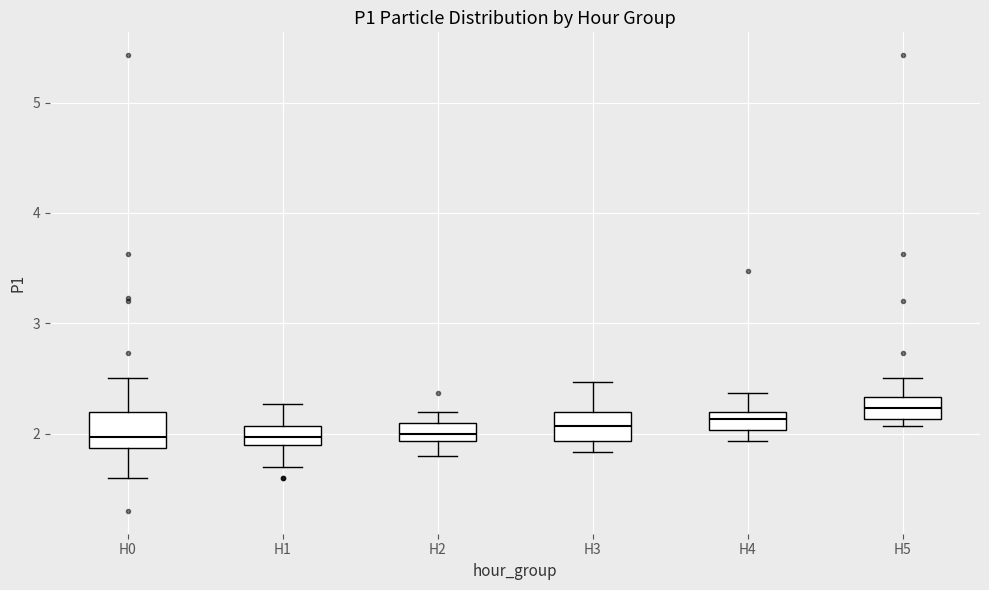

Where does the upper whisker of the box for H2 end on the y-axis? The values are not printed on the chart, so give them approximately, as read against the axis.

2.2